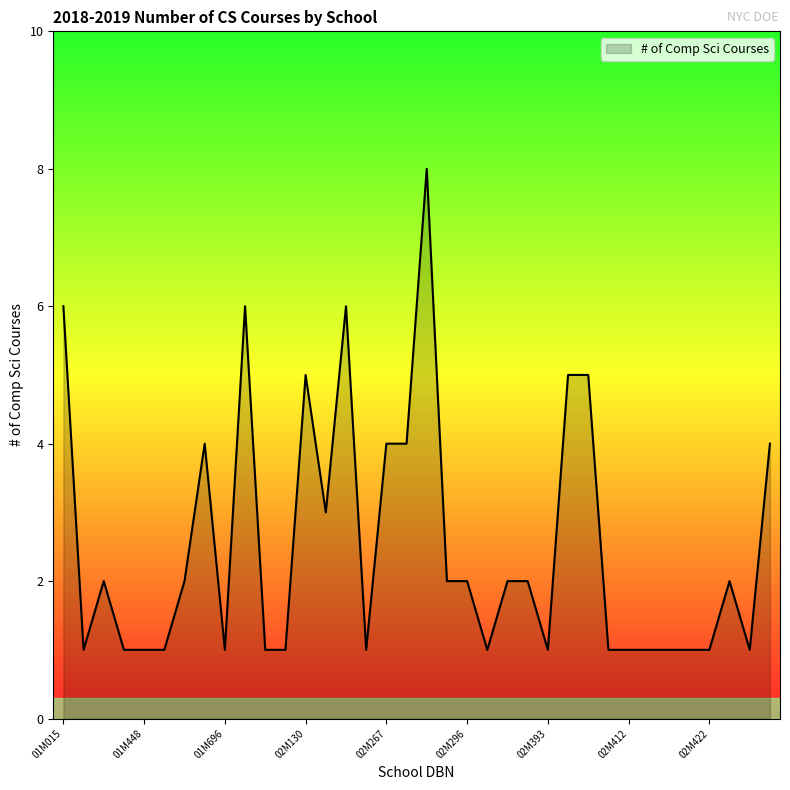

What is the maximum value shown in the chart?

8